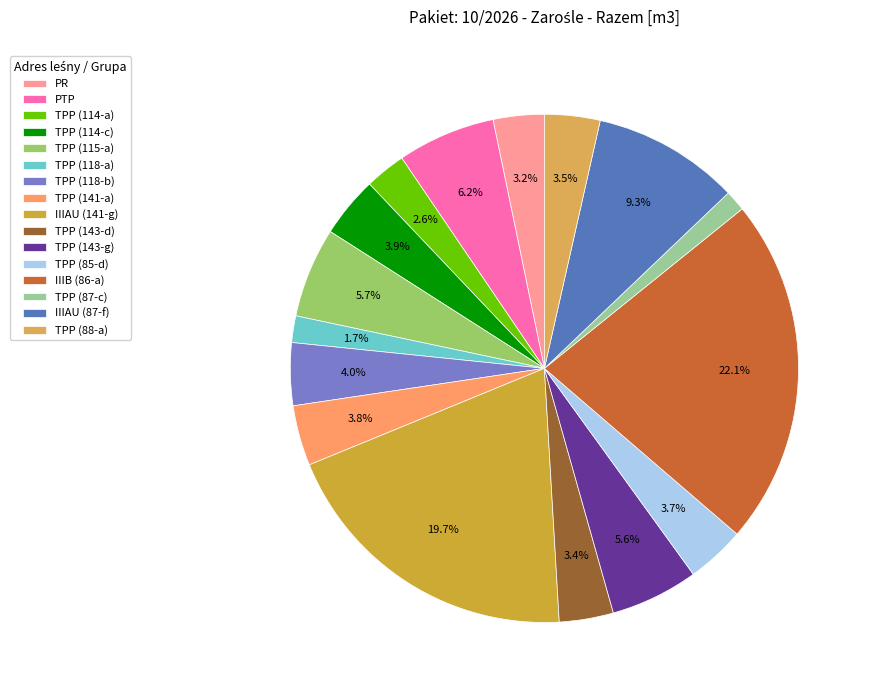

Does TPP (85-d) account for over 50% of the chart?

No